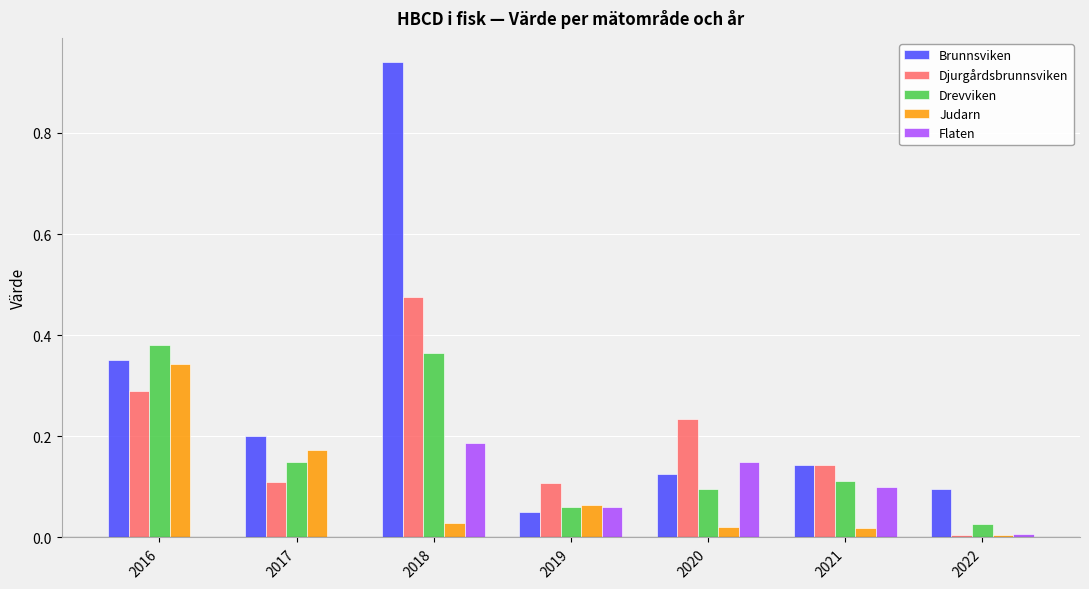

What are all the series names shown in the legend?

Brunnsviken, Djurgårdsbrunnsviken, Drevviken, Judarn, Flaten